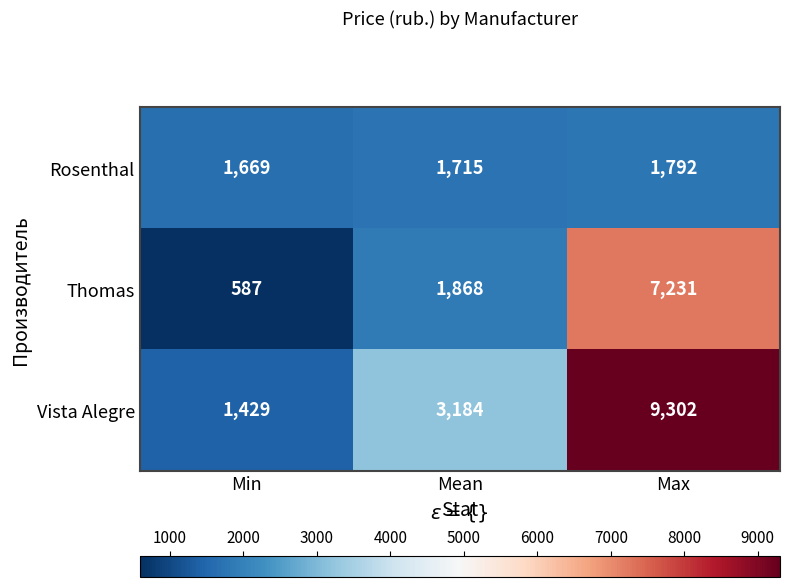

List the series in order of their peak value, lowest first.

Rosenthal, Thomas, Vista Alegre